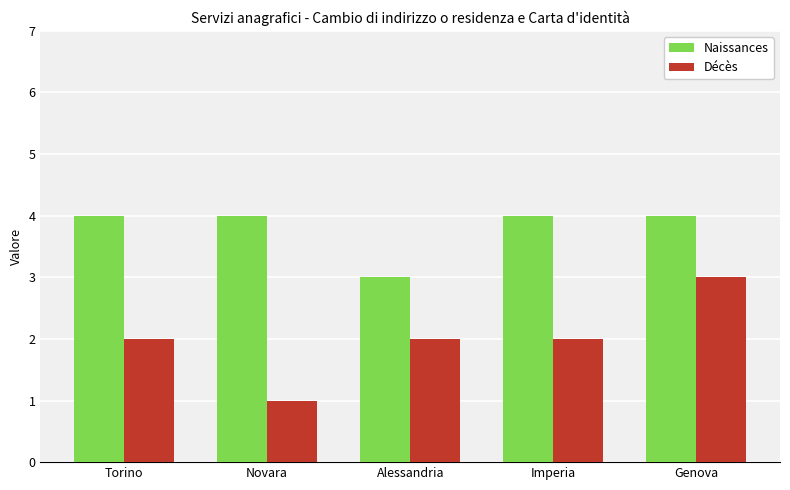

What is the highest value of the Naissances series?

4